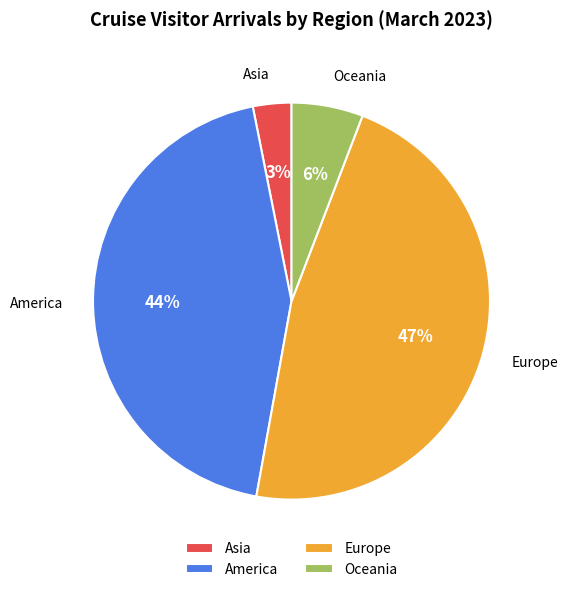

Is it true that Asia is 3% of the pie?

True